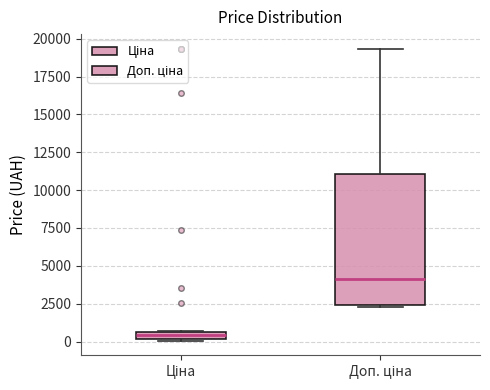

Where is the upper edge of the box for Доп. ціна on the y-axis? The values are not printed on the chart, so give them approximately, as read against the axis.

11000